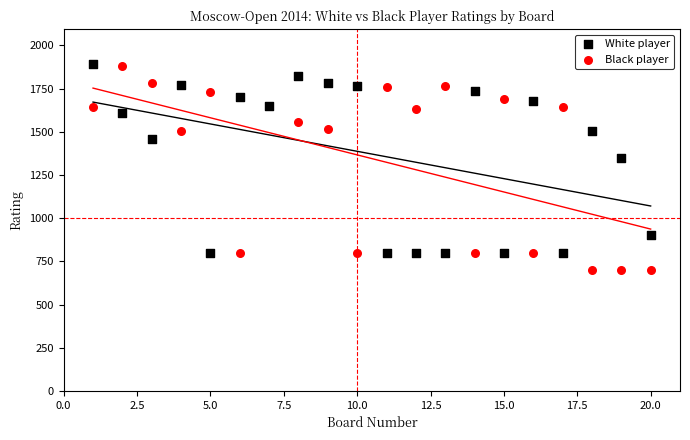

Which series has the largest Y range (max minus min)?

Black player